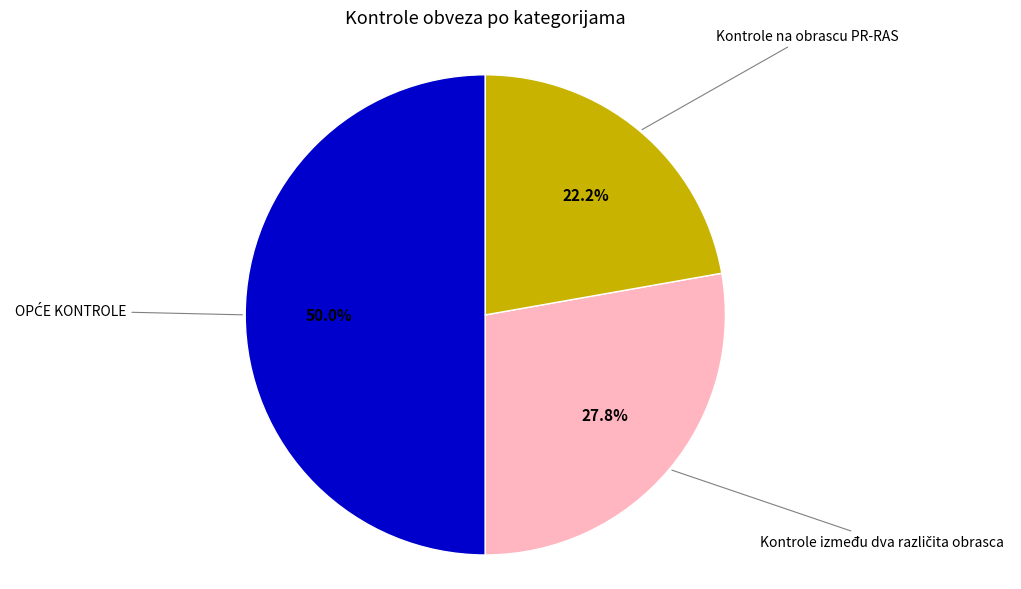

How many slices are in this pie chart?

3